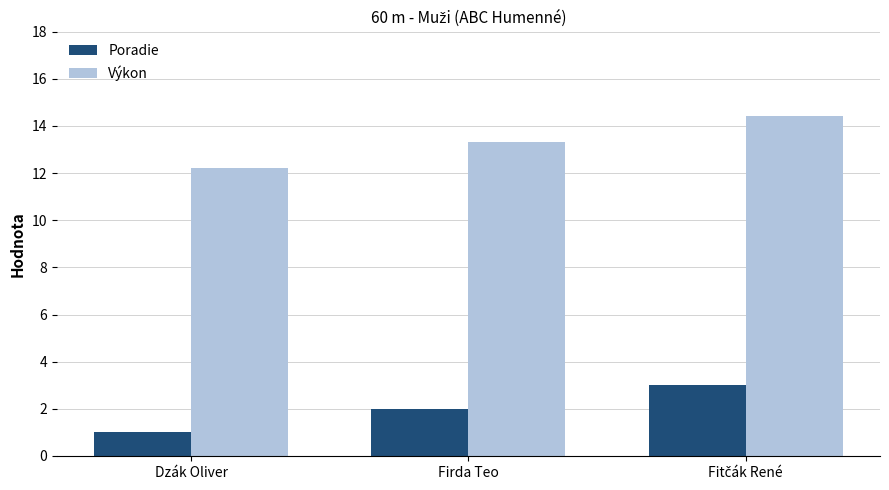

What value does the Poradie series have at Firda Teo?

2.0